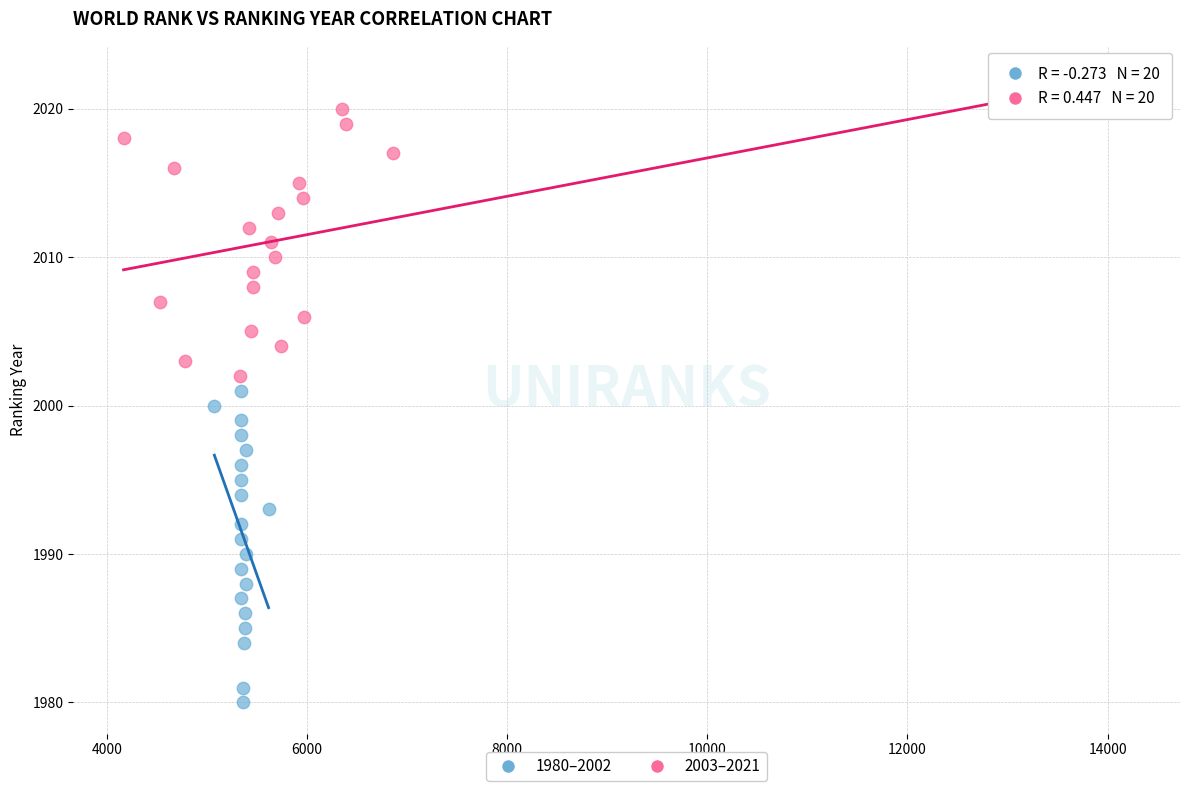

Which series reaches the maximum Y coordinate?

2003–2021